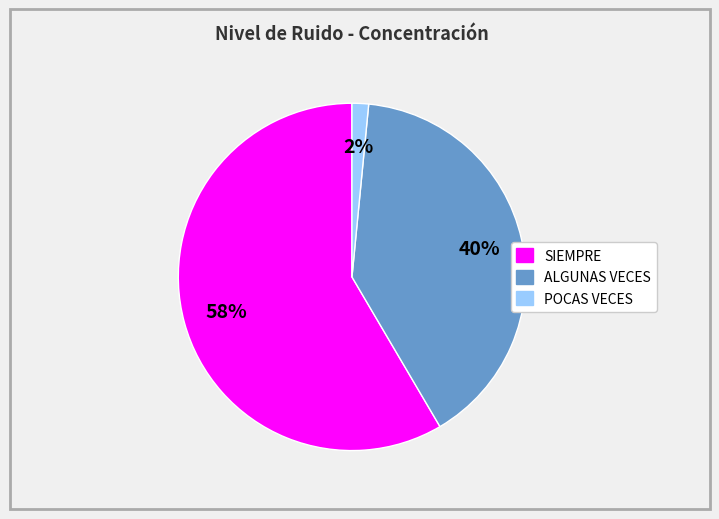

To the nearest percent, what is the average slice percentage?

33%